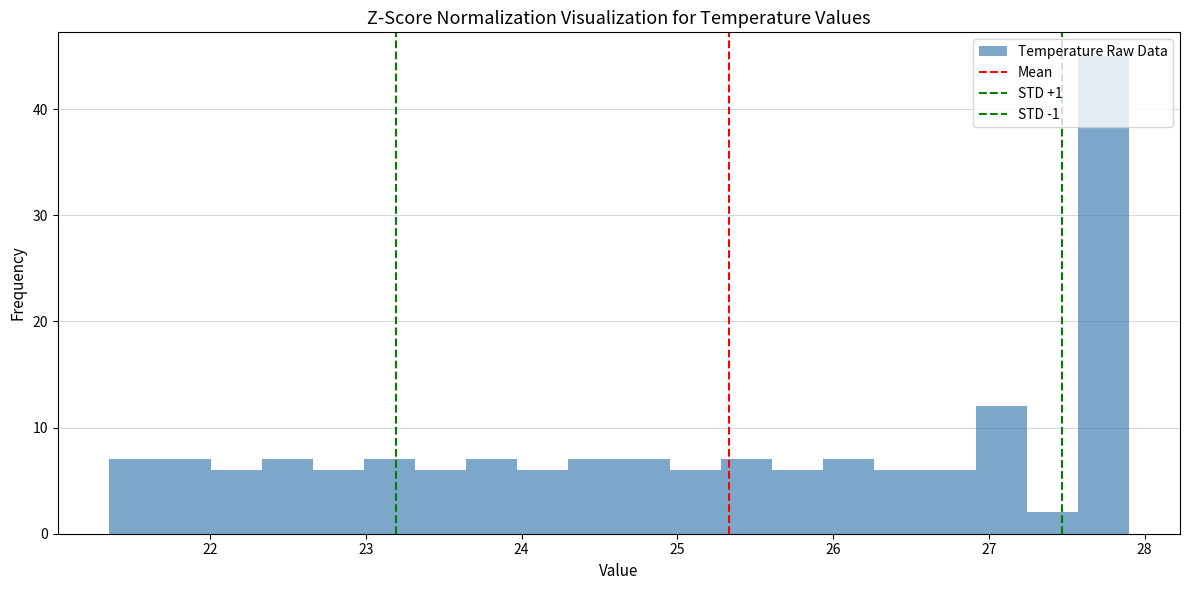

Read against the x-axis, roughly where is the centre of the tallest bar?

27.7